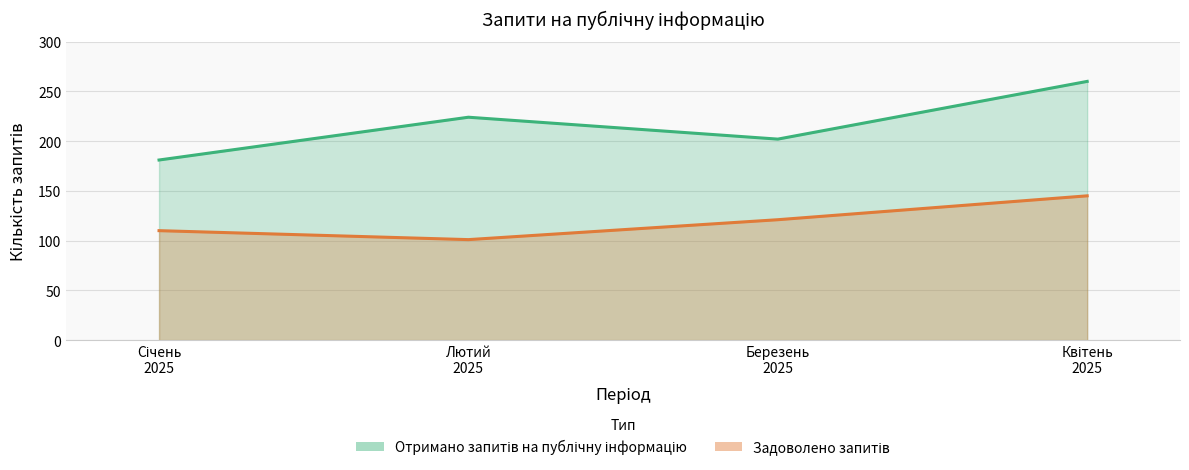

How many Отримано запитів на публічну інформацію values are between 202 and 260?

3